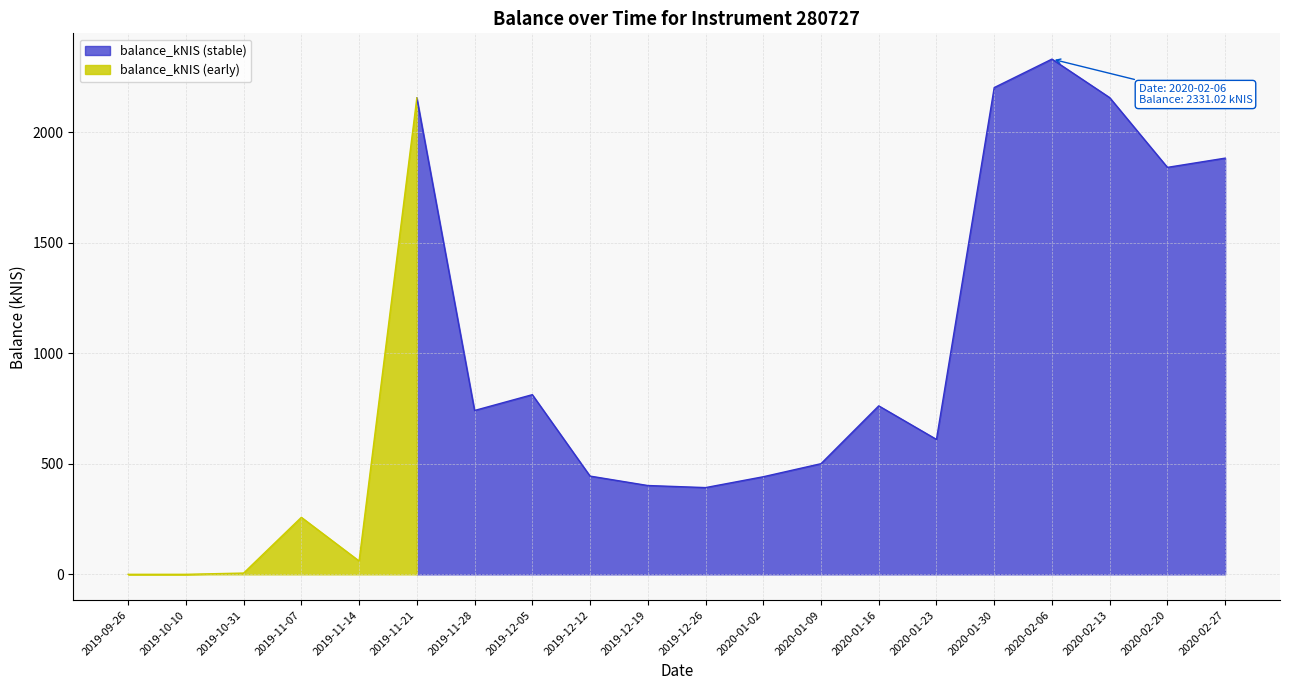

What is the label of the 15th point from the right?

2019-11-21